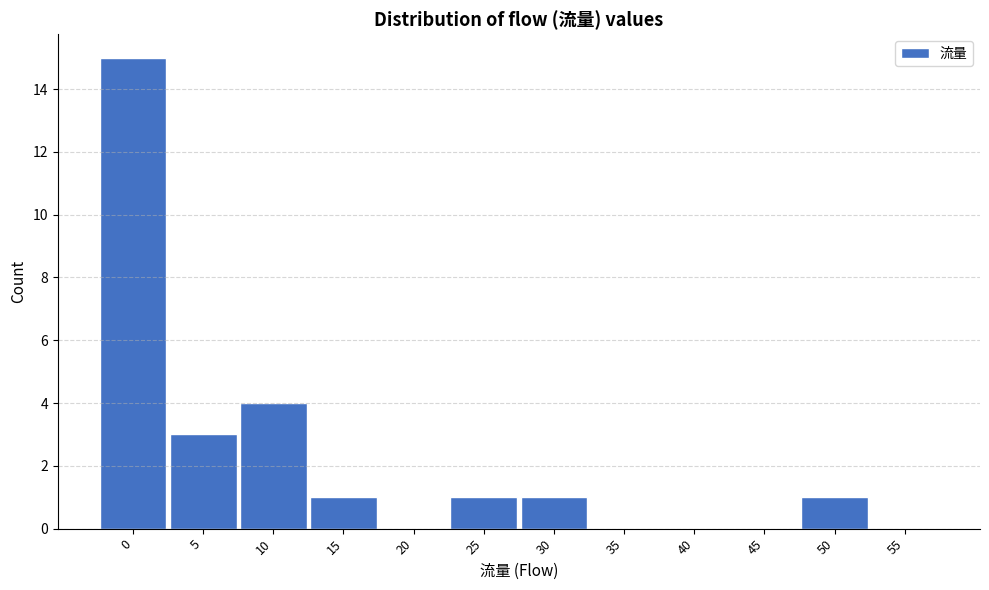

Reading left to right, list all the values displayed in this chart.

0=15	5=3	10=4	15=1	20=0	25=1	30=1	35=0	40=0	45=0	50=1	55=0